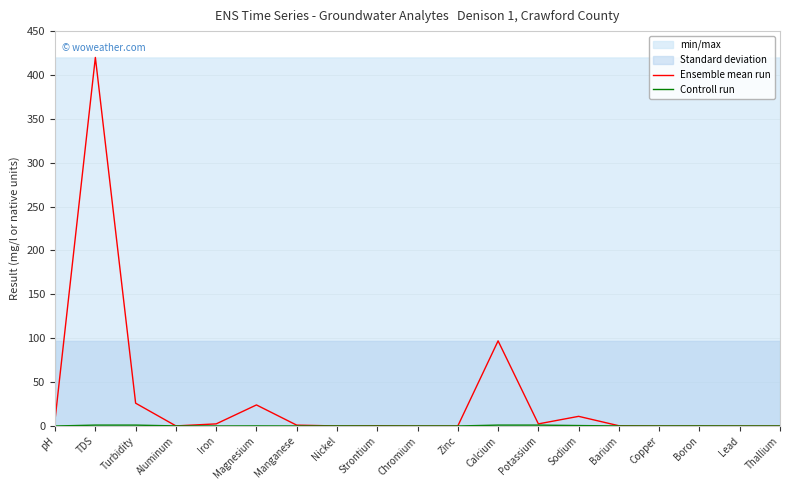

Is it true that Controll run equals 0.0 at Copper?

False